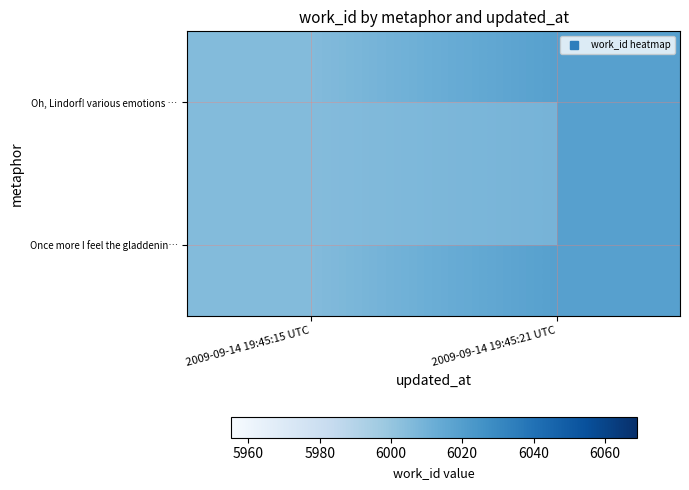

What is the smallest value displayed?

6005